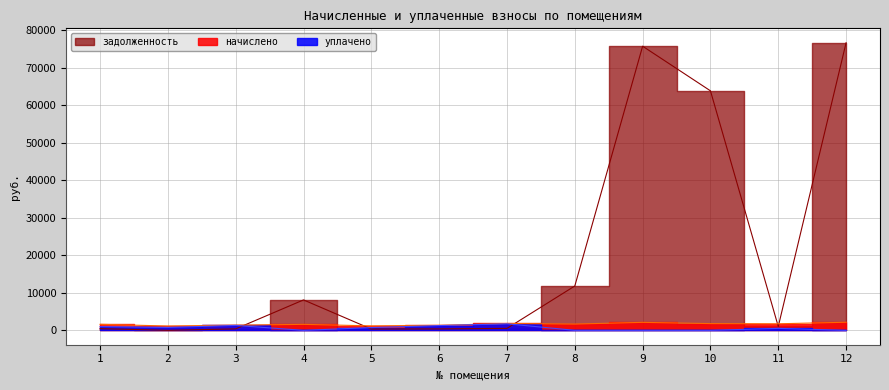

At which label is начислено closest to 1657?

8